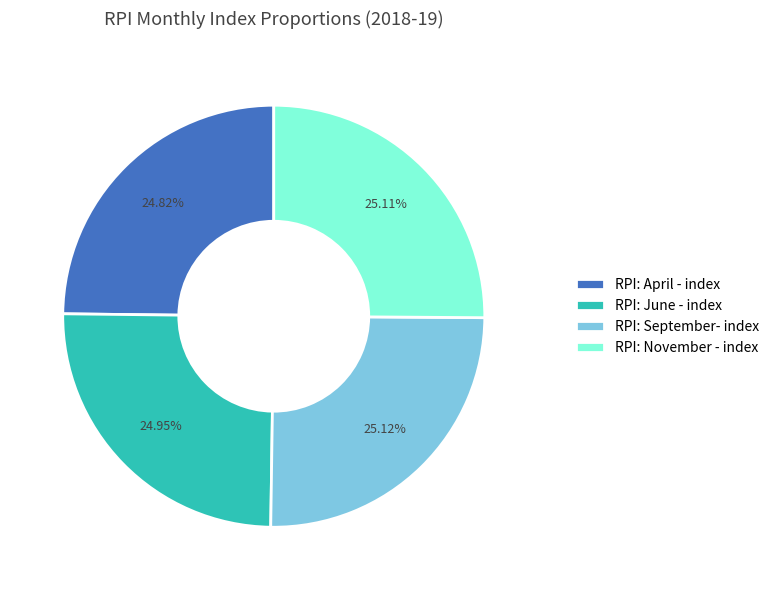

Is there a majority slice in this chart?

No